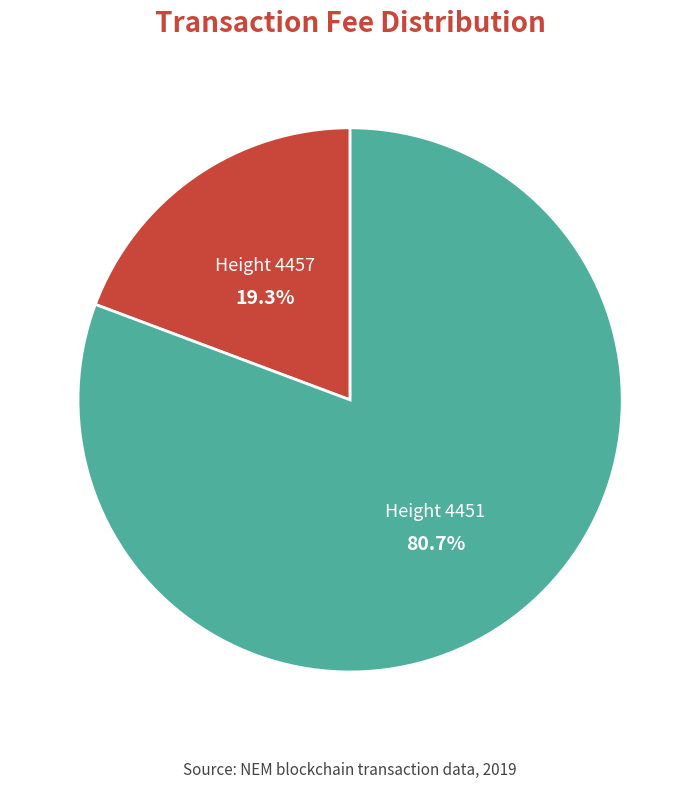

Is there any slice that represents more than half of the pie?

Yes